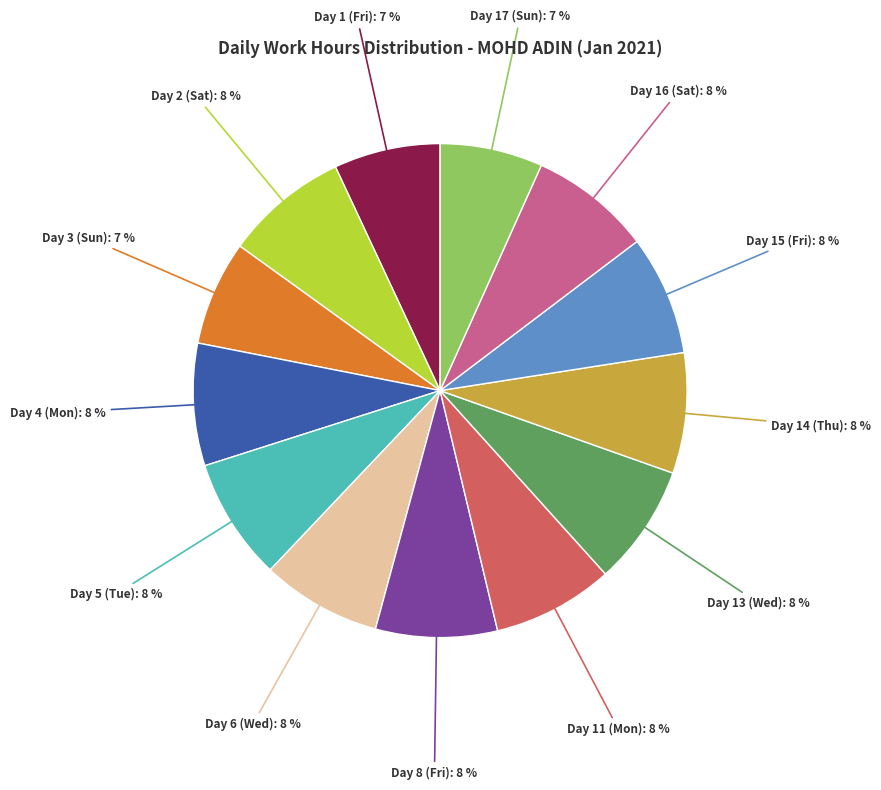

Is there any slice that represents more than half of the pie?

No